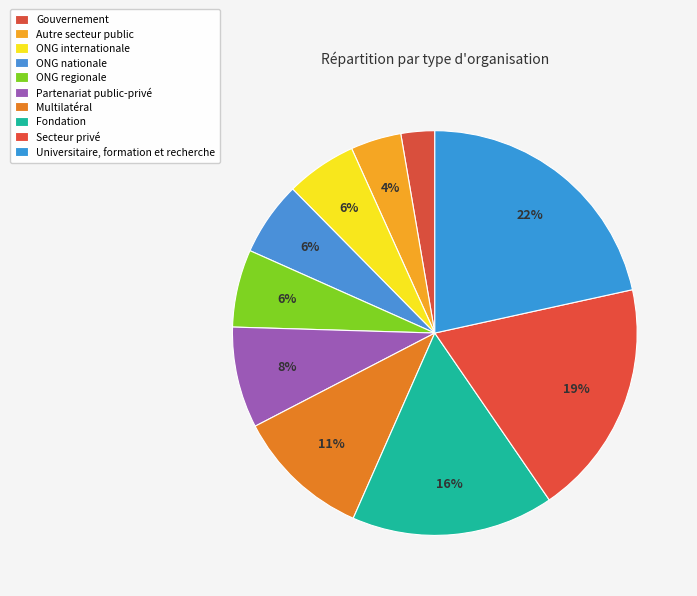

To the nearest percent, what is the average slice percentage?

10%